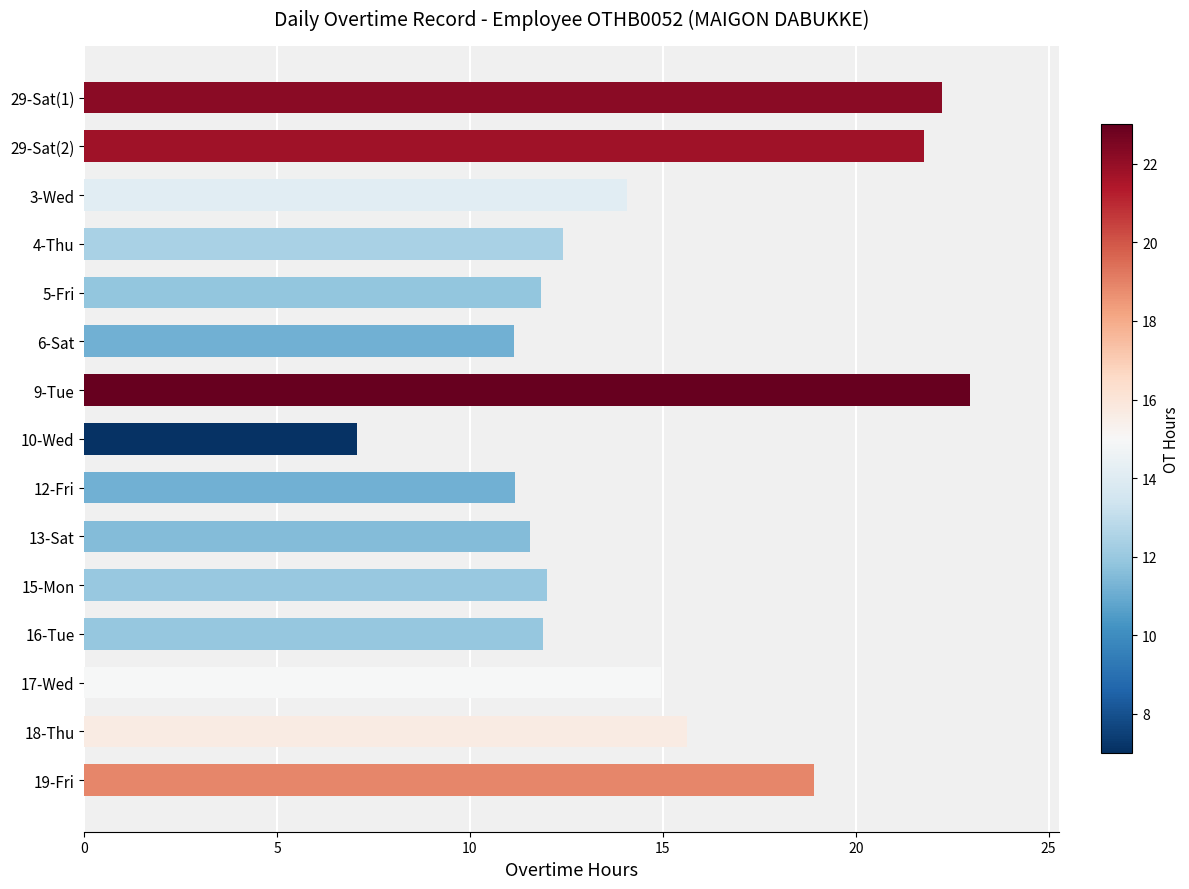

Which category has the highest value across all series?

9-Tue